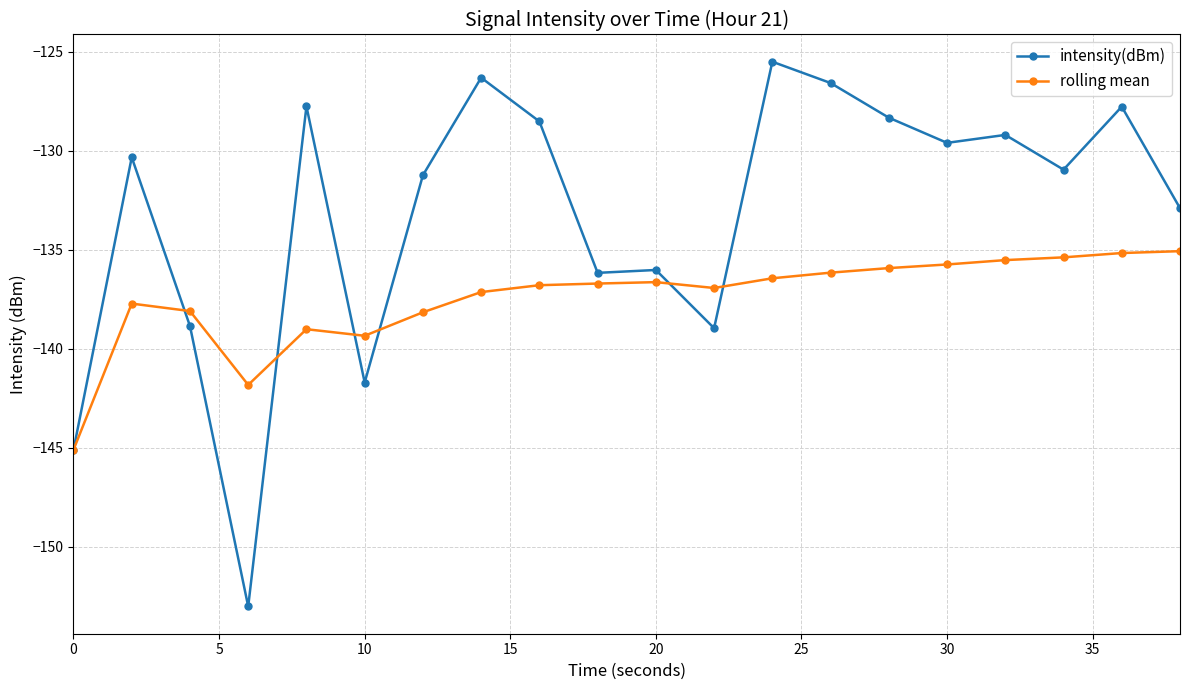

What is the value of the rolling mean point at the 4th from the left?

-141.8